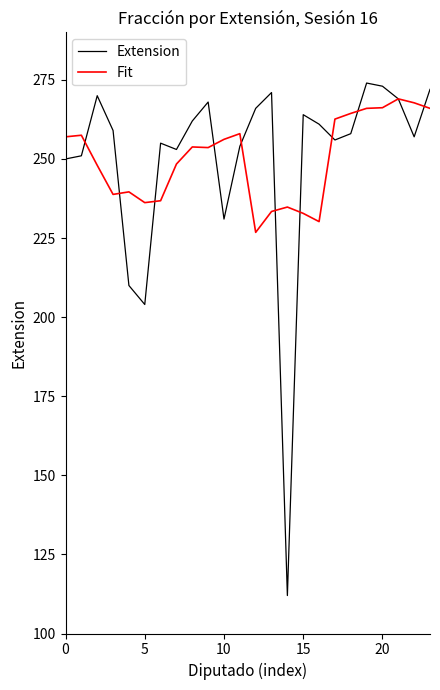

What is the greatest value displayed?

274.0